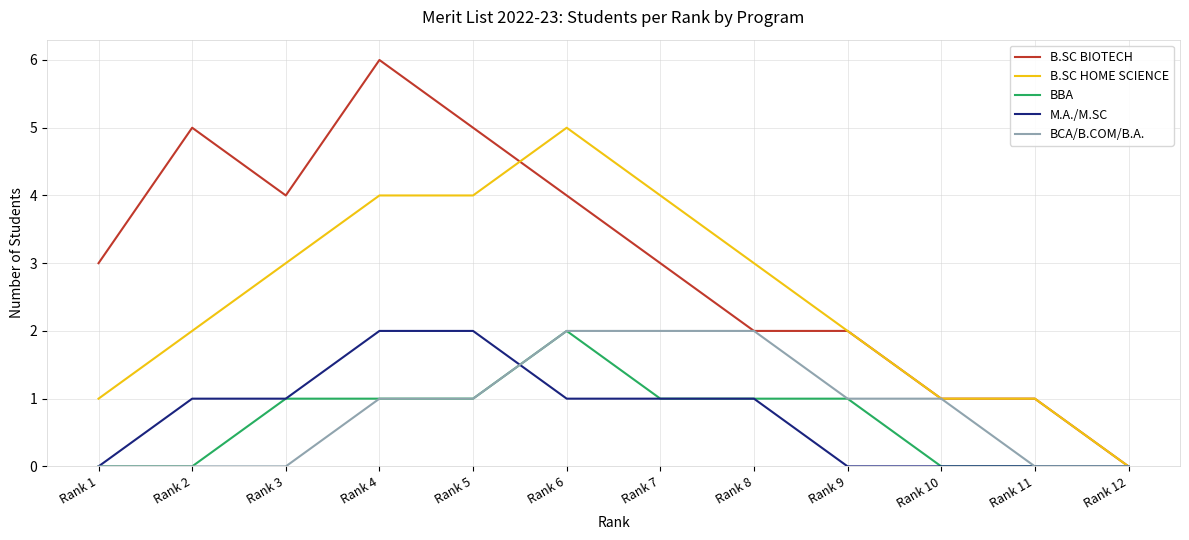

Which series has the widest spread of values?

B.SC BIOTECH